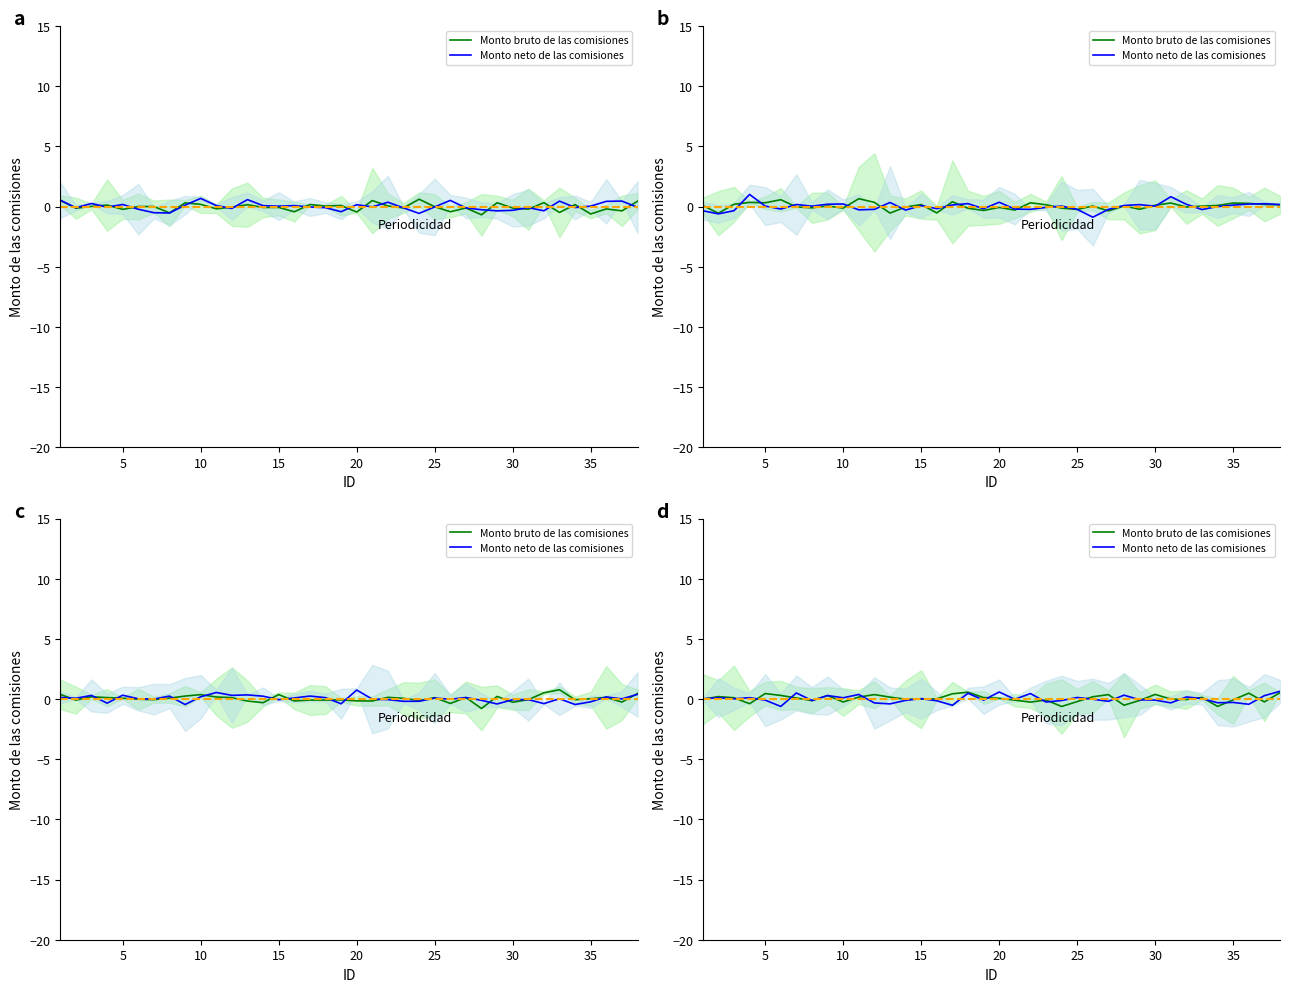

How many values in Monto bruto de las comisiones are below zero?

18